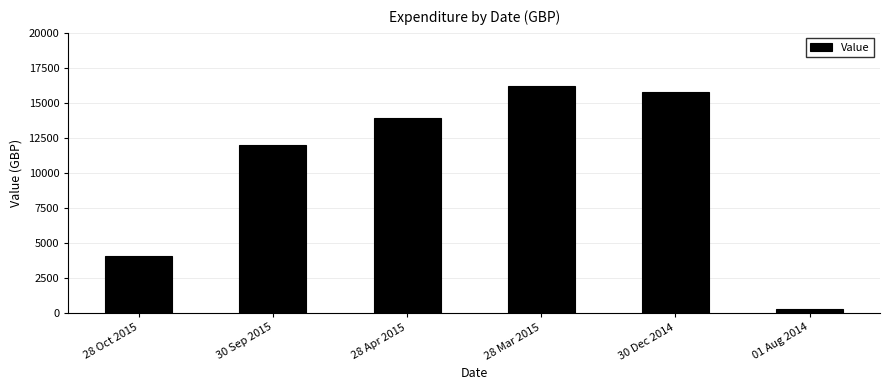

List the labels in order of value, smallest first.

01 Aug 2014, 28 Oct 2015, 30 Sep 2015, 28 Apr 2015, 30 Dec 2014, 28 Mar 2015